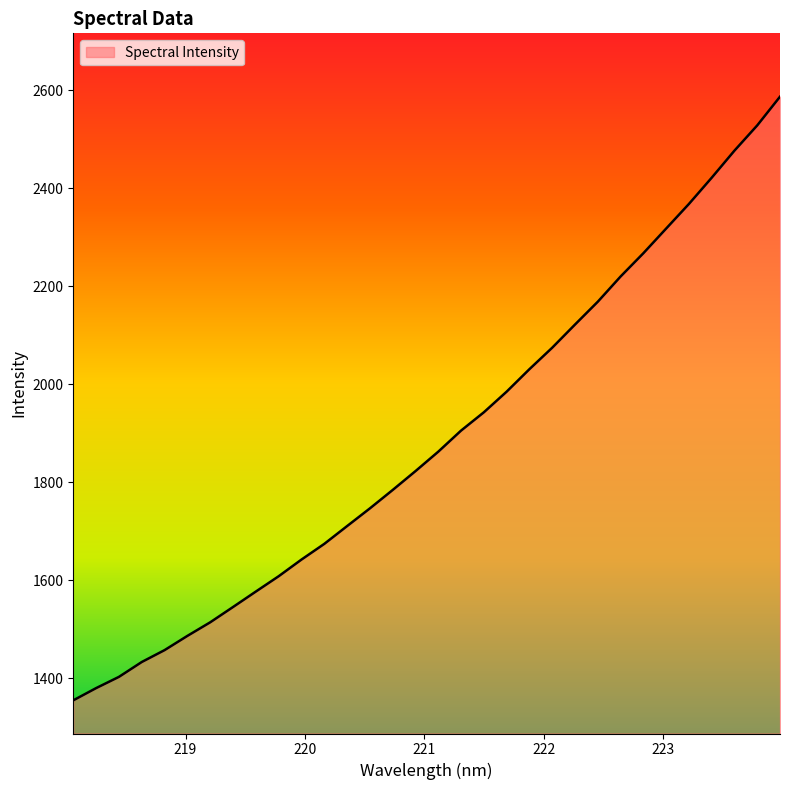

True or false: there are more than 1 points higher than both neighbors.

False